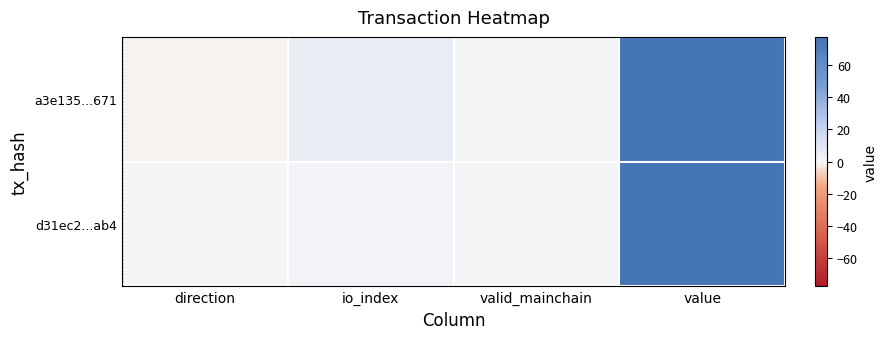

Which series changed the most between io_index and value?

d31ec2...ab4